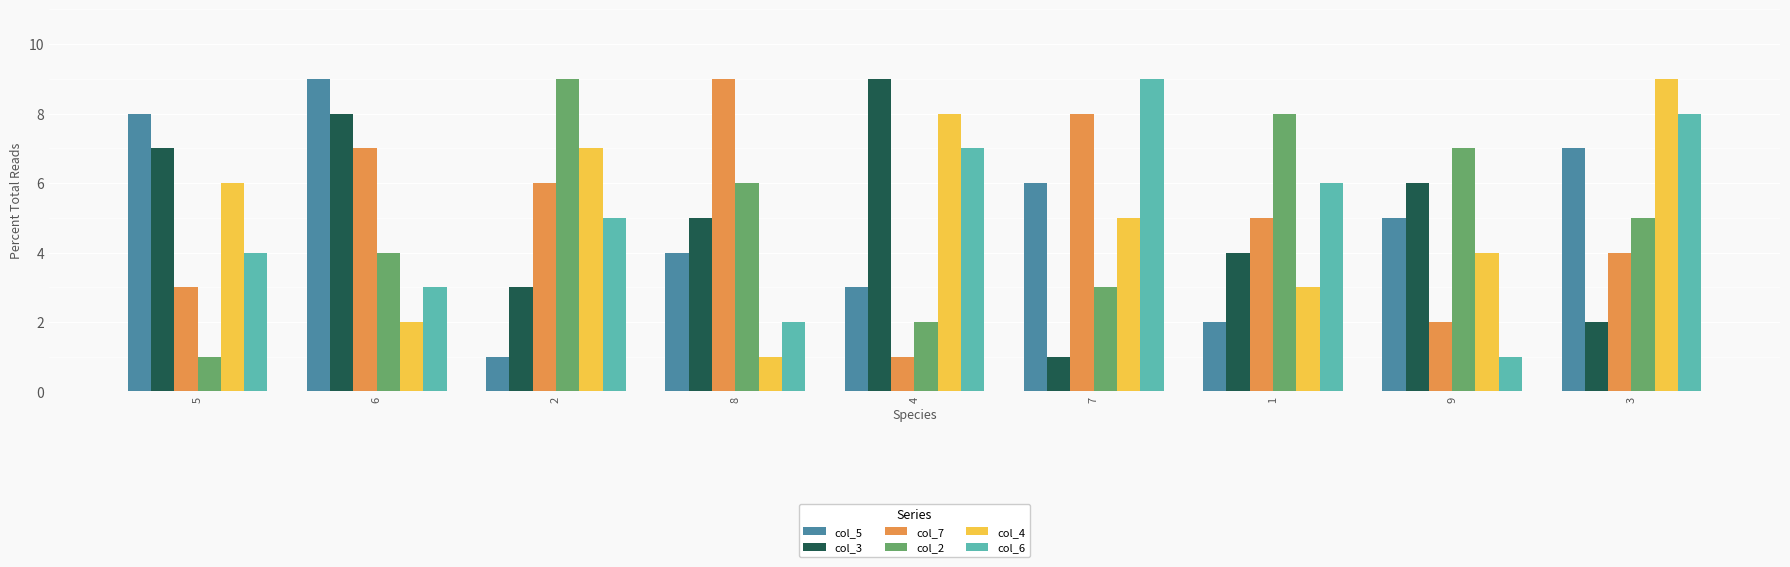

What is the greatest value displayed?

9